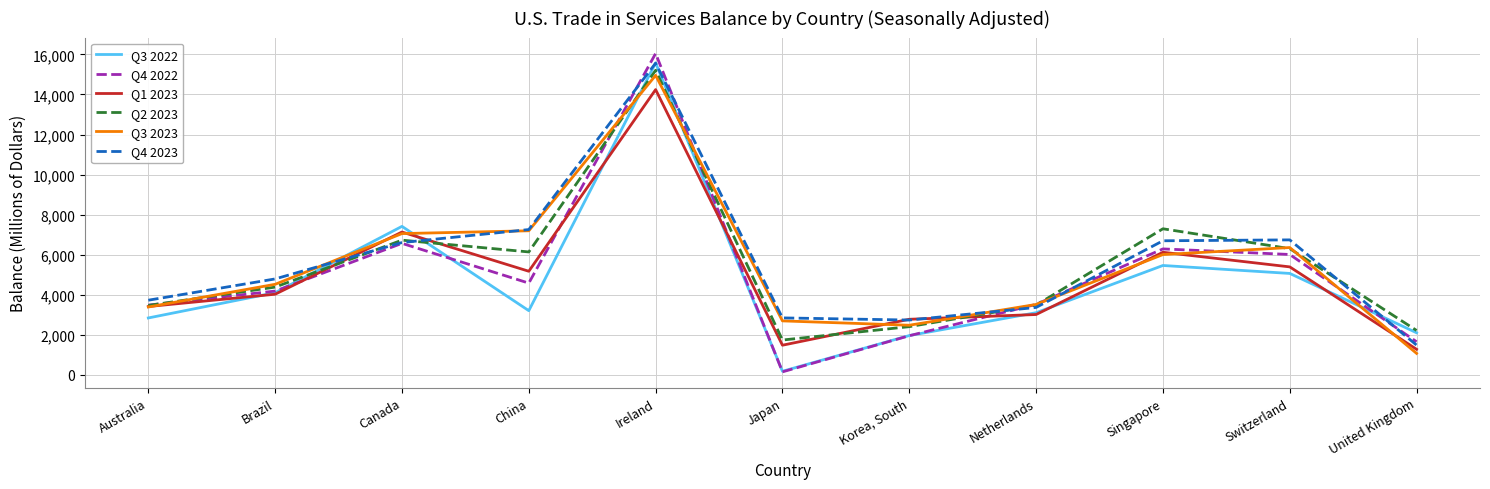

What is the difference between the Q3 2022 values at Japan and United Kingdom?

1922